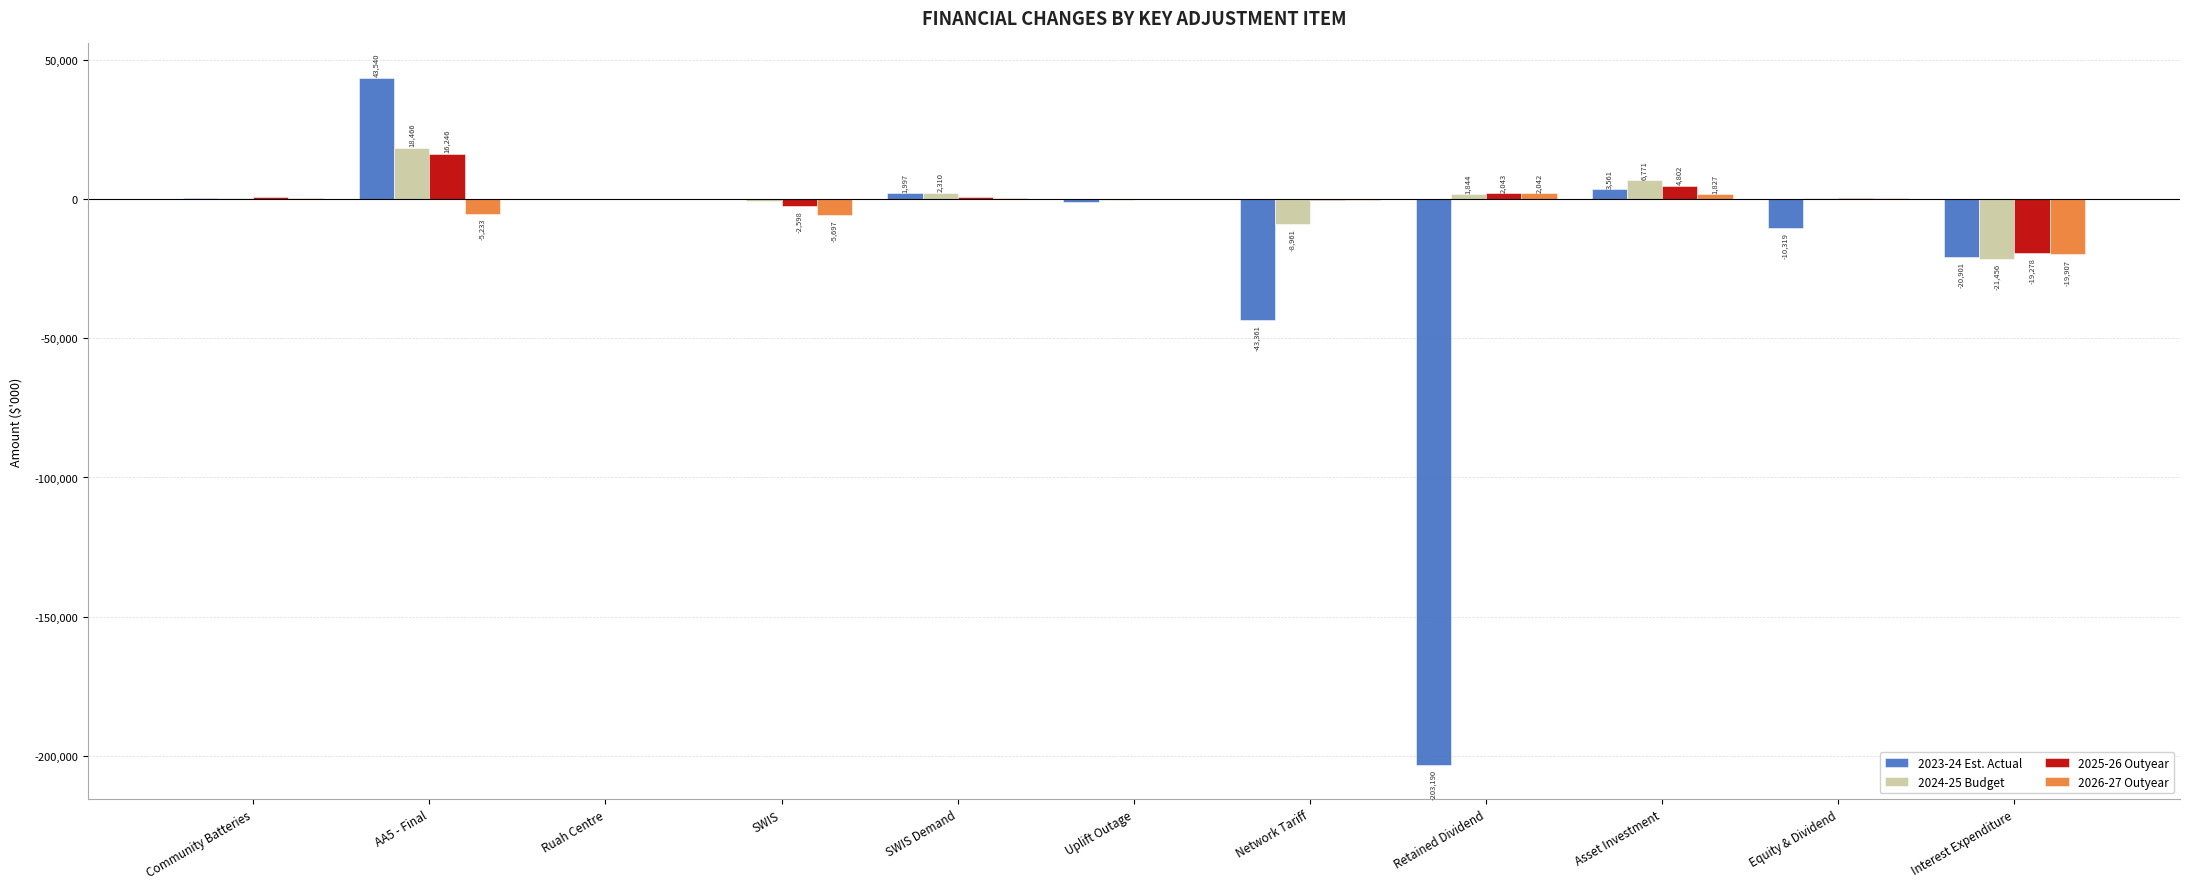

What is the total value across all series at Ruah Centre?

-65